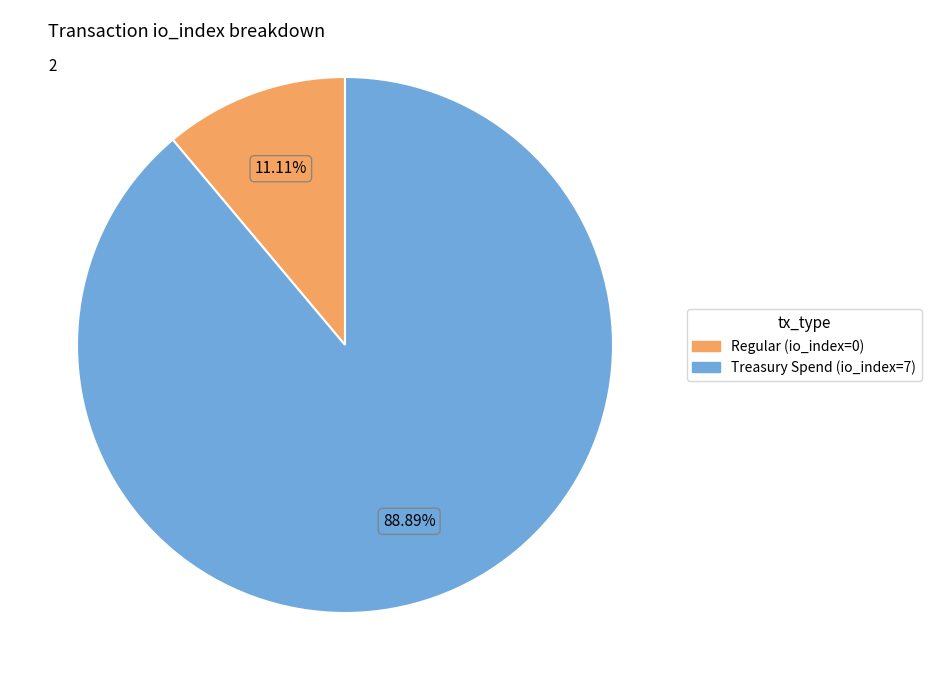

How many segments does this pie chart have?

2